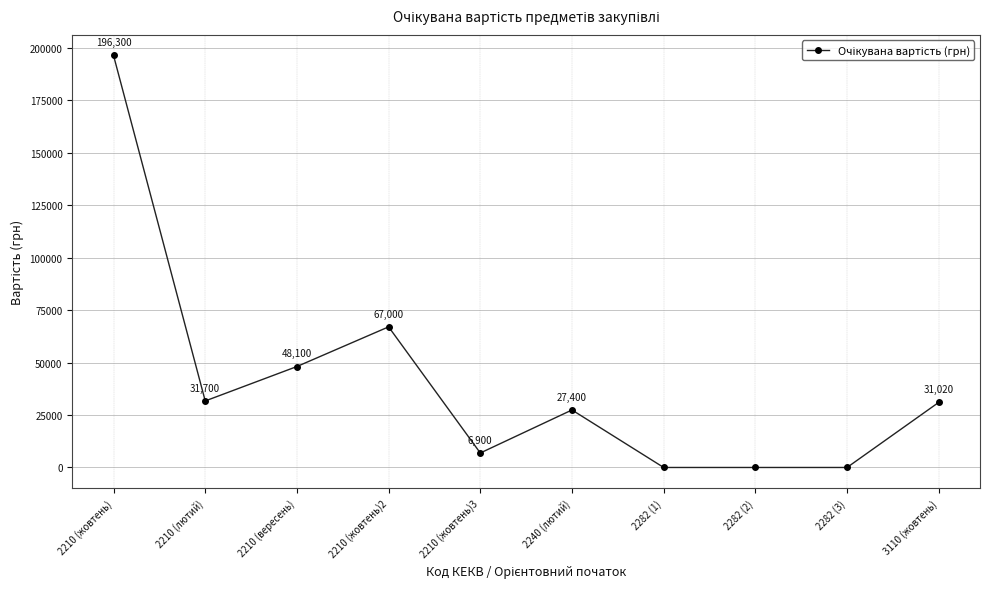

Reading right to left, list all the values displayed in this chart.

31020	0	0	0	27400	6900	67000	48100	31700	196300